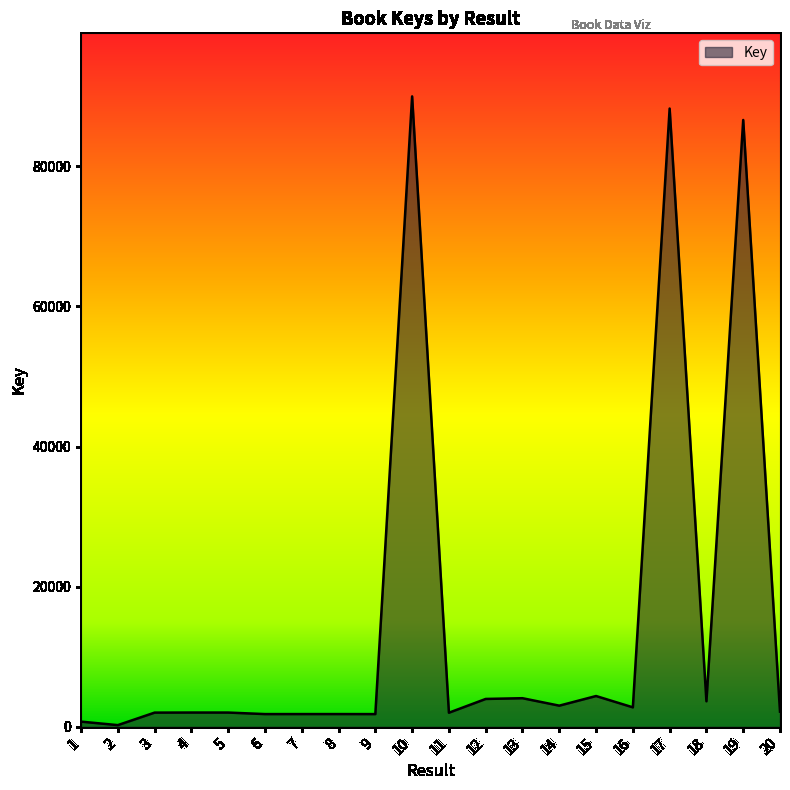

What is the difference between the maximum and minimum values?

89733